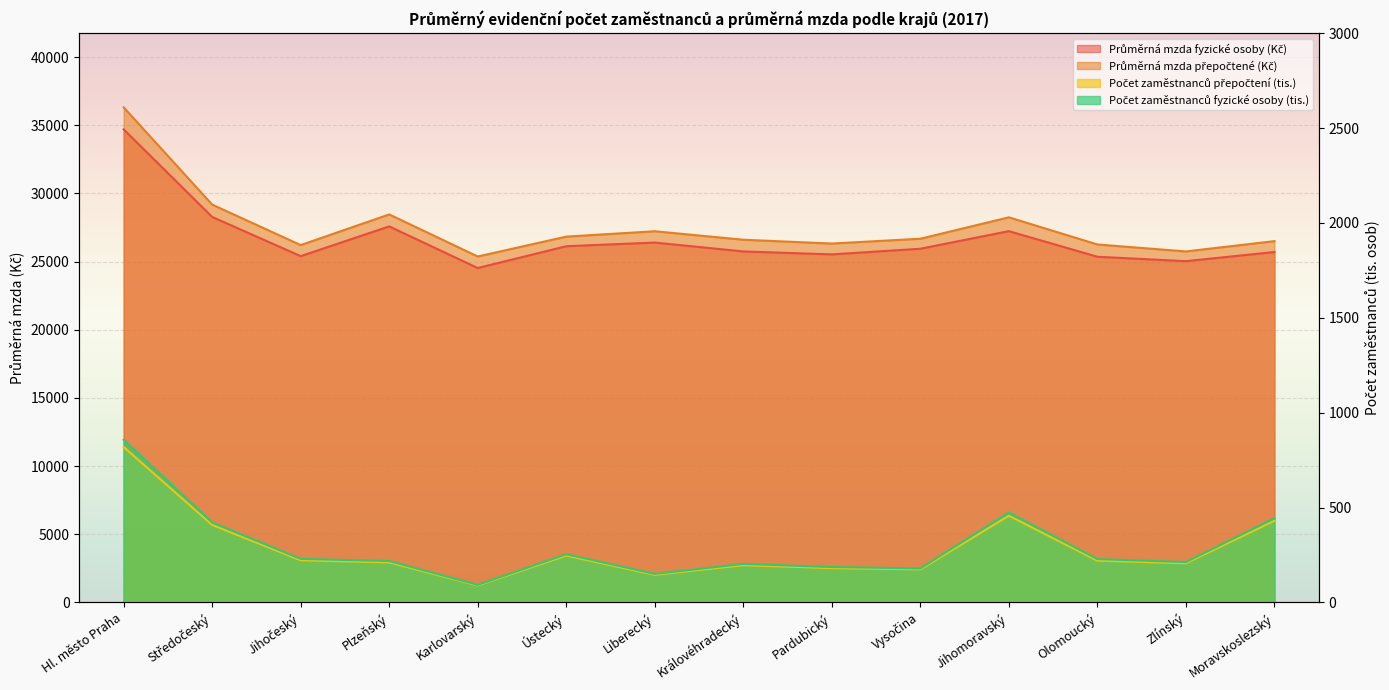

True or false: Průměrná mzda fyzické osoby (Kč) and Počet zaměstnanců přepočtení (tis.) intersect in this chart.

False